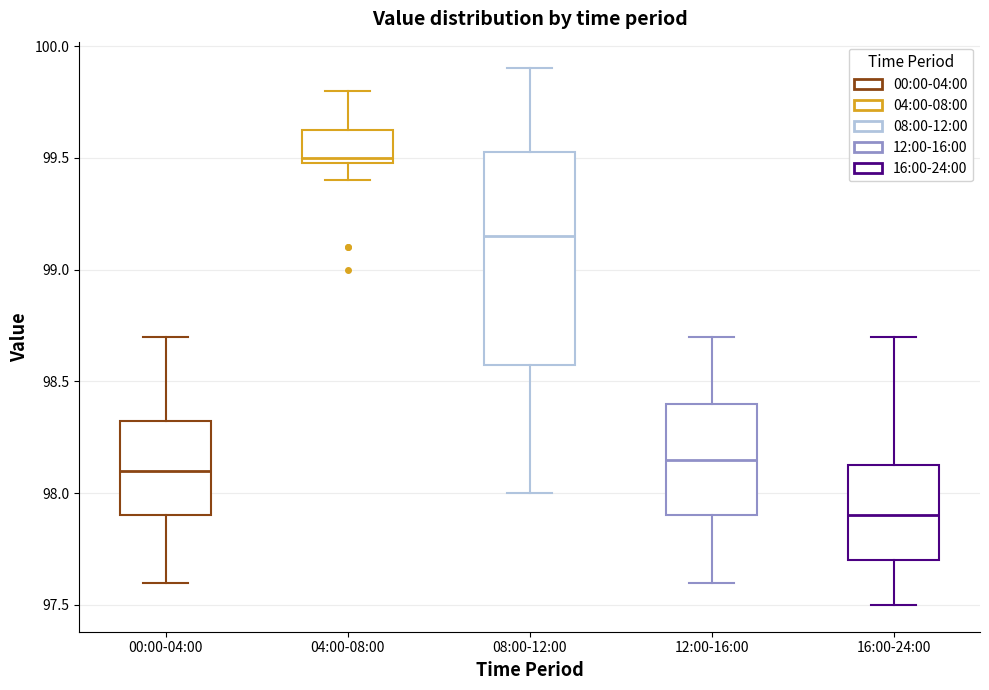

Where does the upper whisker of the box for 04:00-08:00 end on the y-axis? The values are not printed on the chart, so give them approximately, as read against the axis.

99.80